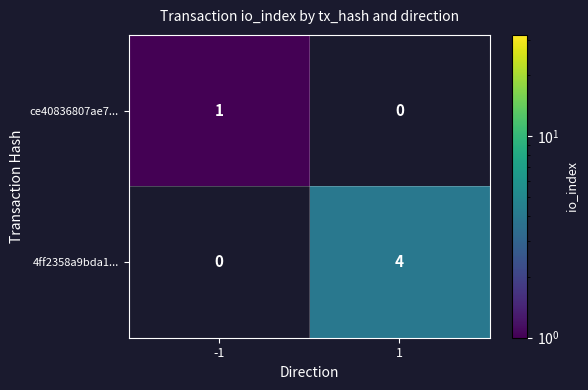

True or false: 4ff2358a9bda1... has a value of 6 at 1.

False